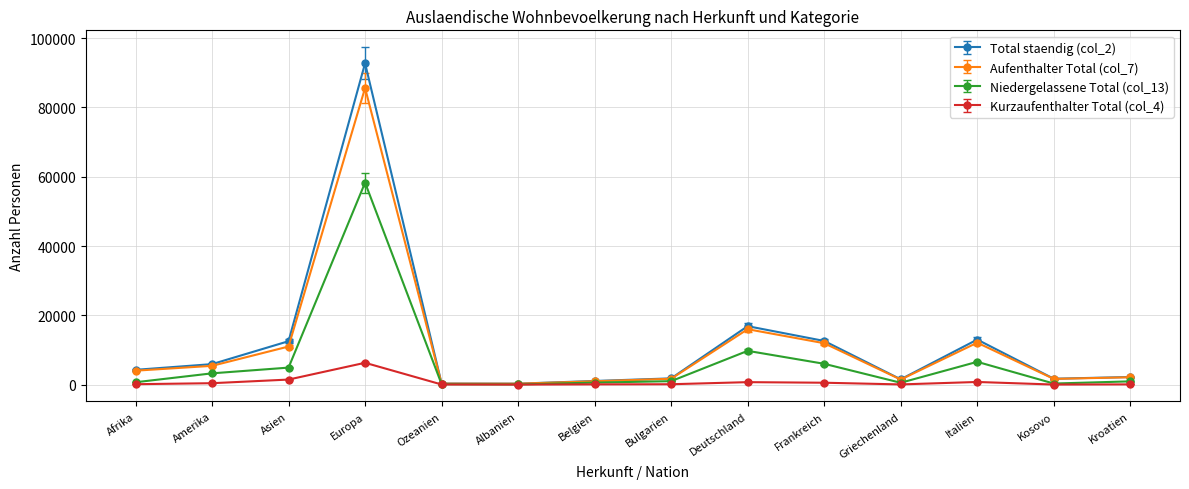

In Kurzaufenthalter Total (col_4), how many points are higher than both neighbors (excluding endpoints)?

3